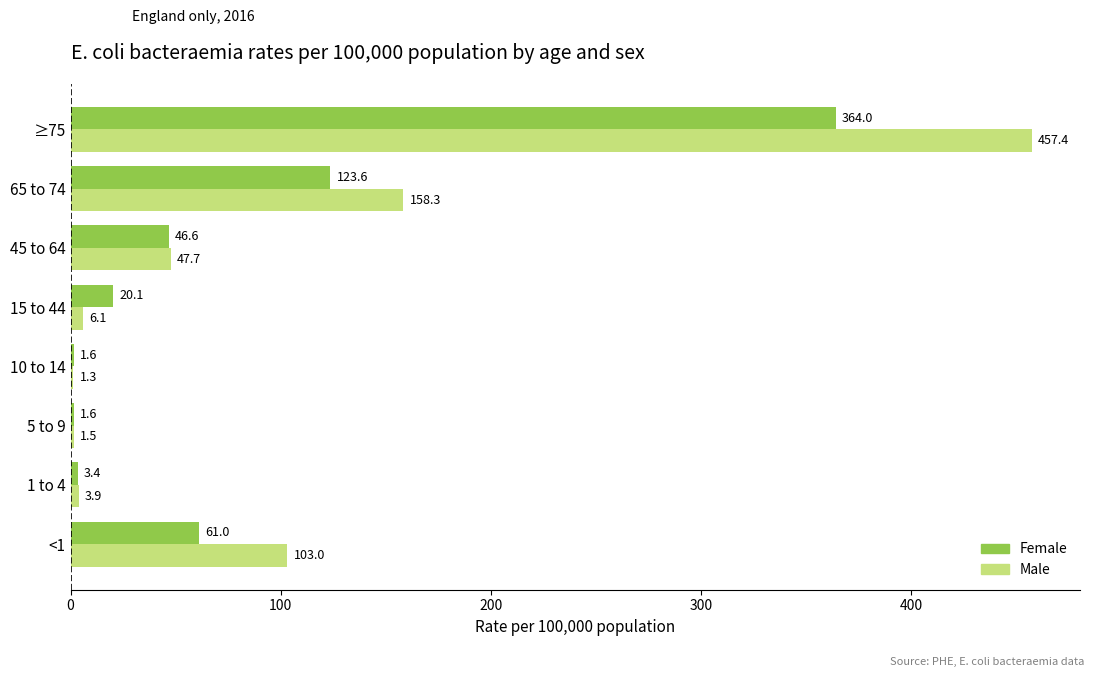

What is the highest value of the Female series?

364.0